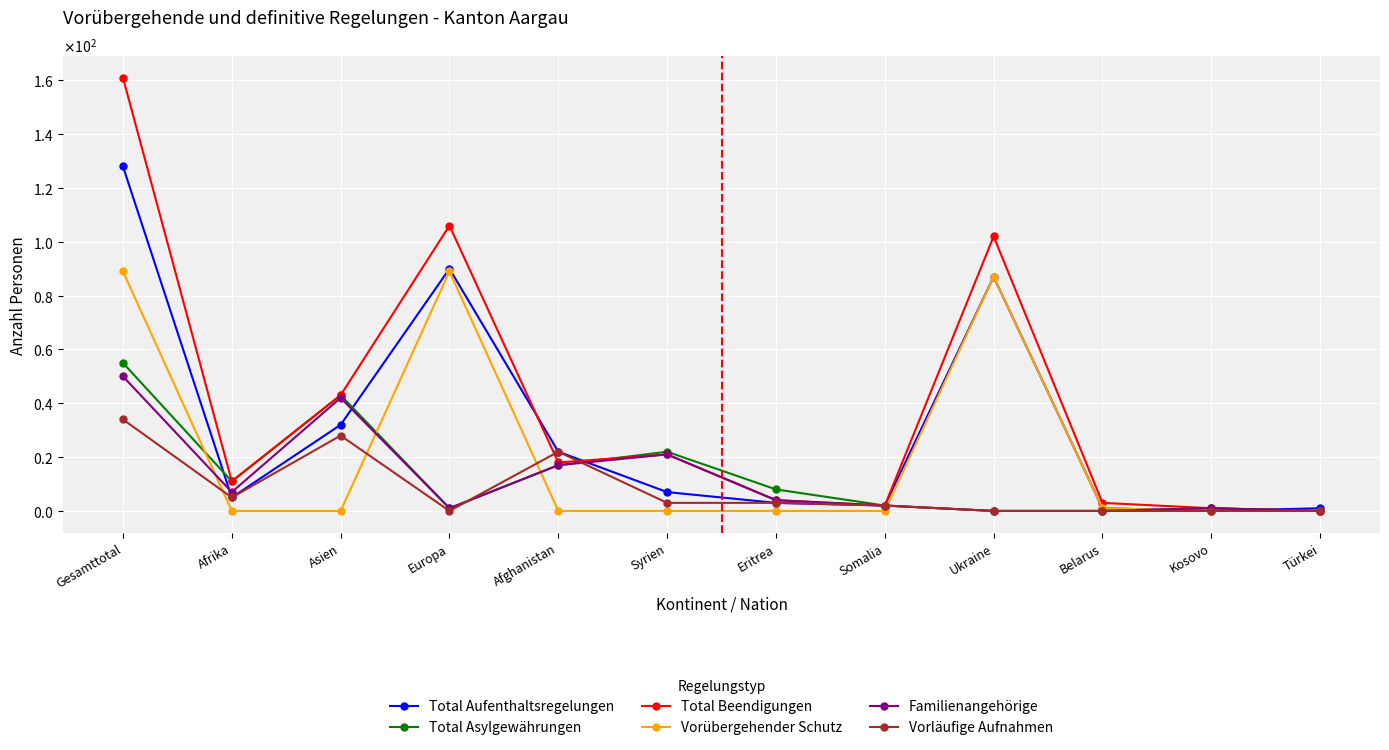

Does the chart have visible grid lines?

Yes